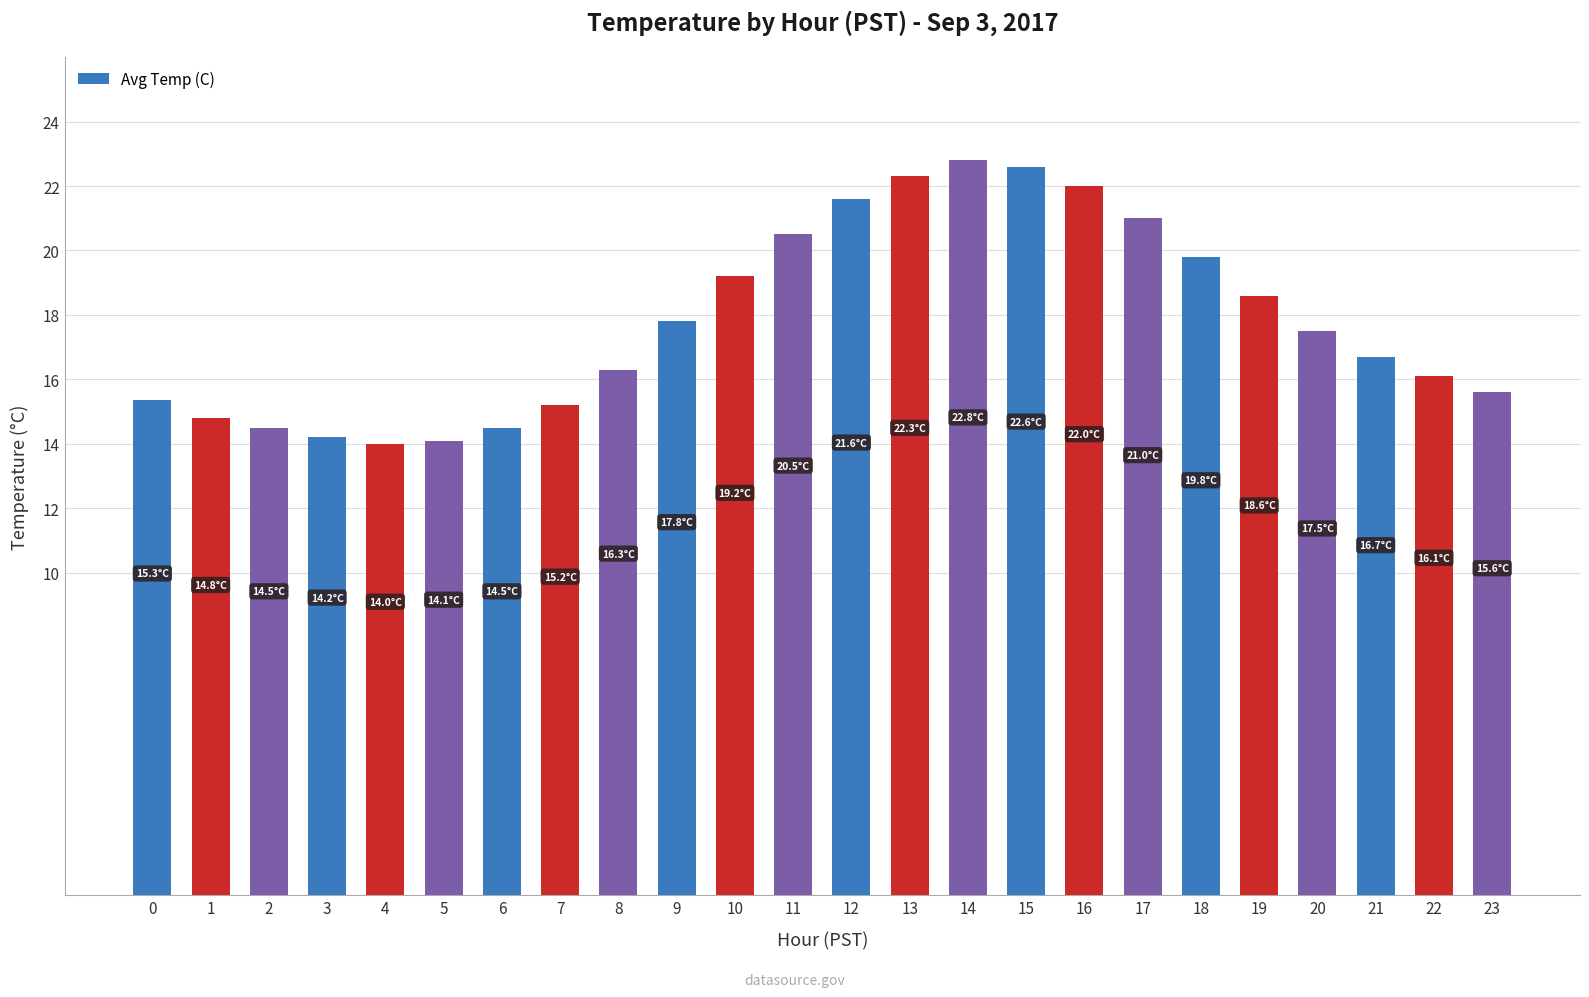

How many data points does each series have?

24